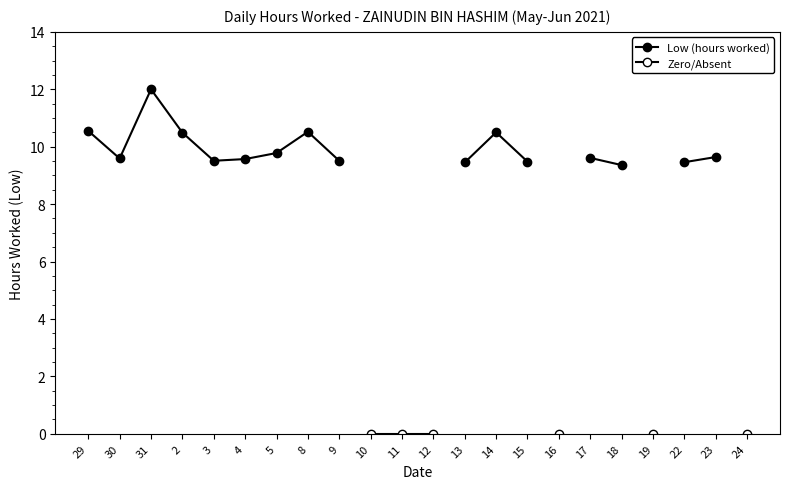

What are all the series names shown in the legend?

Low (hours worked), Zero/Absent